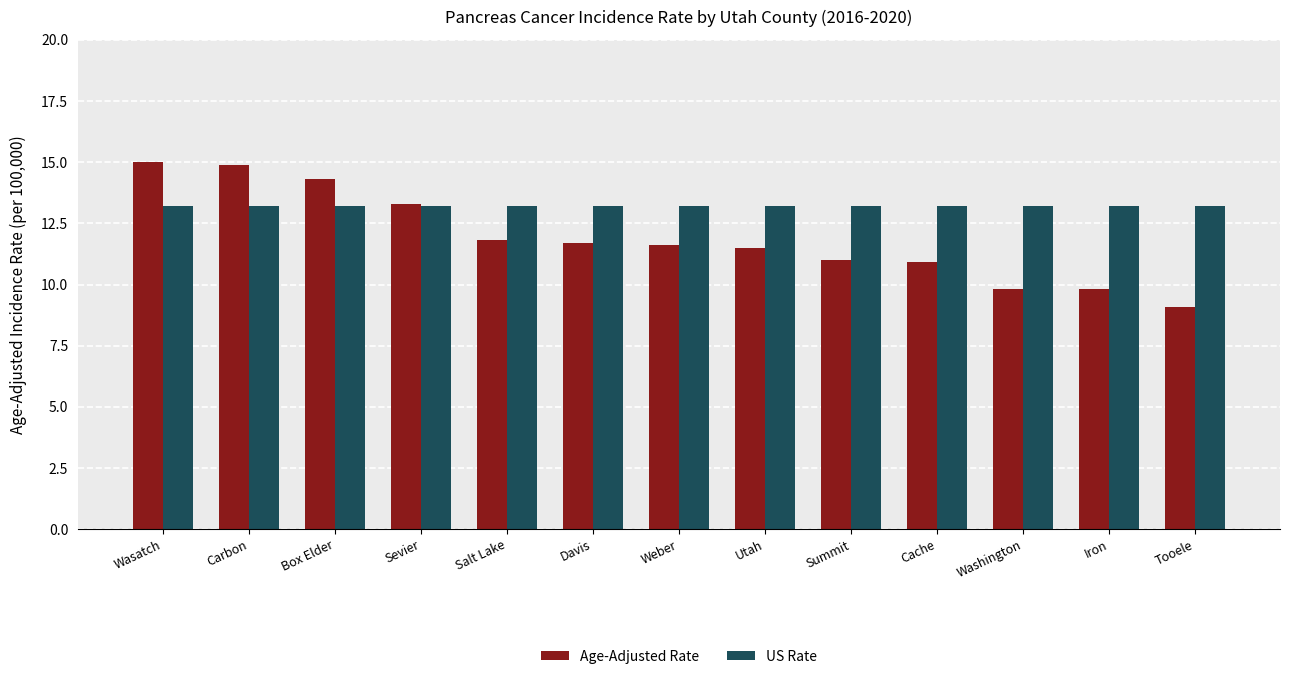

How many categories are shown in the chart?

13